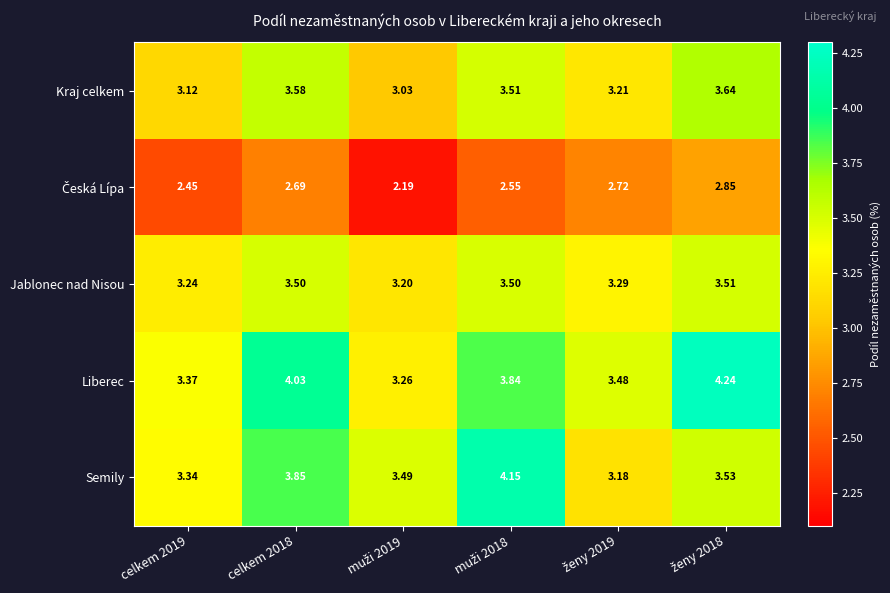

Which series has the largest range (max minus min)?

Liberec